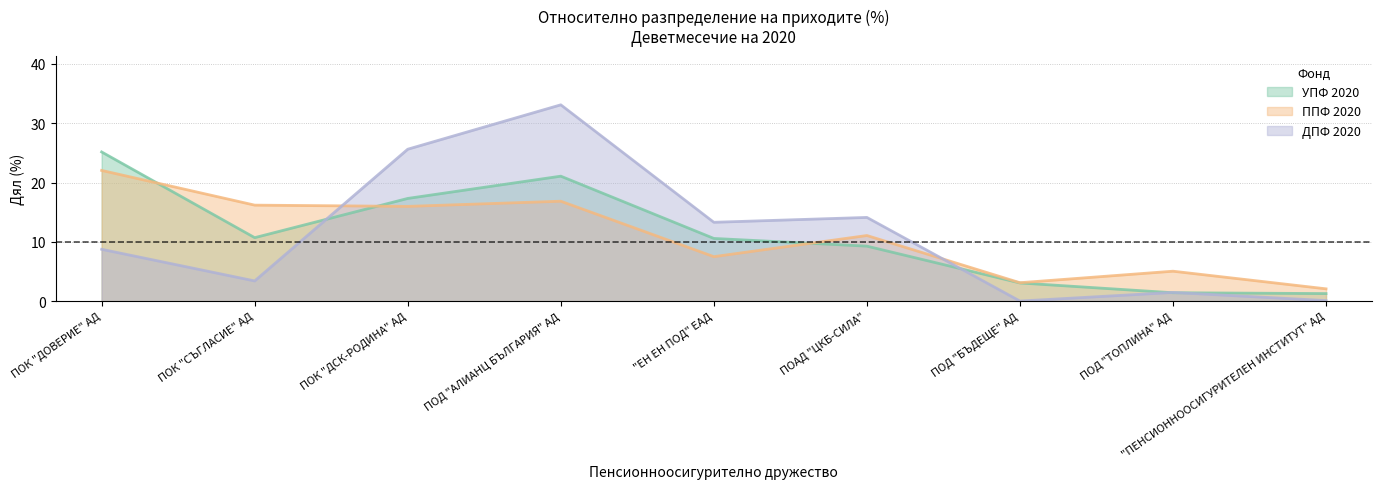

Reading left to right, extract all data points from this chart.

УПФ 2020: 25.2	10.7	17.3	21.1	10.6	9.3	3.1	1.4	1.3
ППФ 2020: 22.1	16.2	16.0	16.9	7.5	11.1	3.1	5.1	2.1
ДПФ 2020: 8.8	3.4	25.6	33.1	13.3	14.1	0.0	1.5	0.1